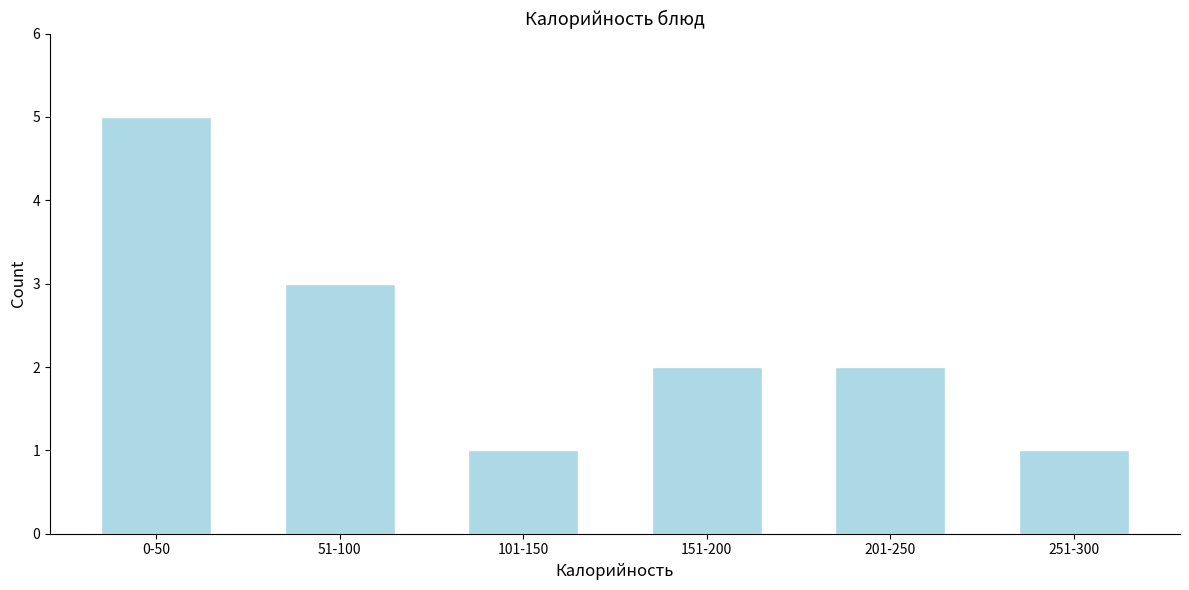

Reading left to right, transcribe all the data shown in this chart.

5	3	1	2	2	1